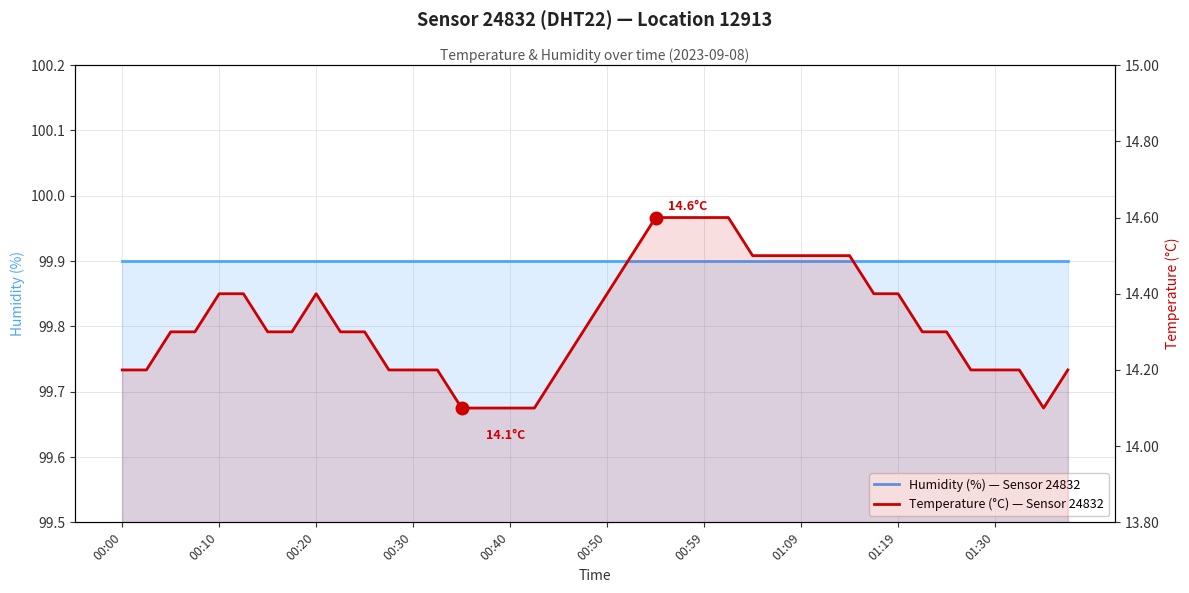

At which category is the sum across all series the highest?

22